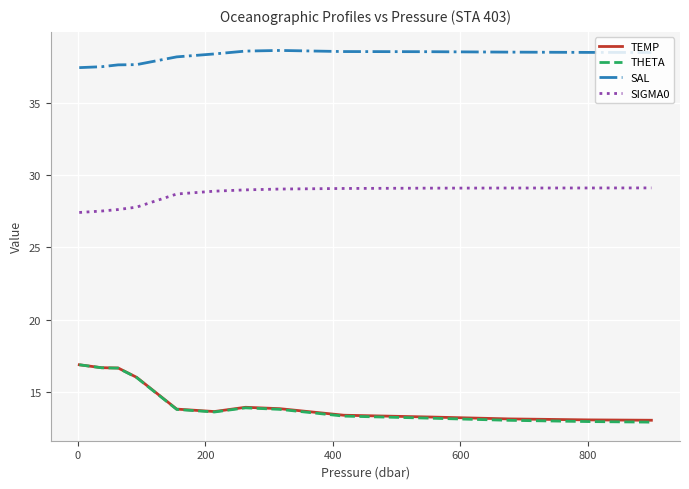

What is the difference between the maximum and minimum values in the TEMP series?

3.8